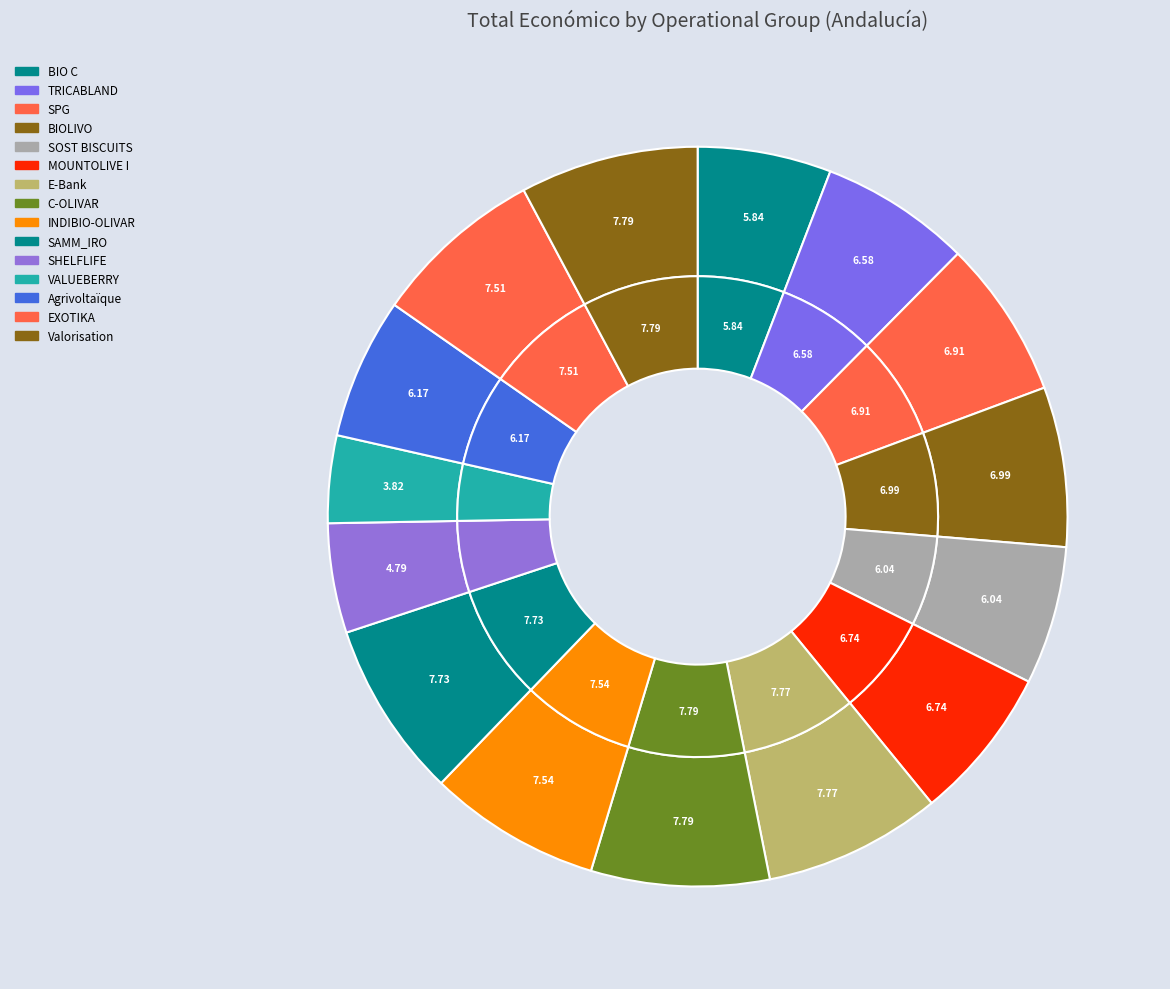

Is there any slice that represents more than half of the pie?

No